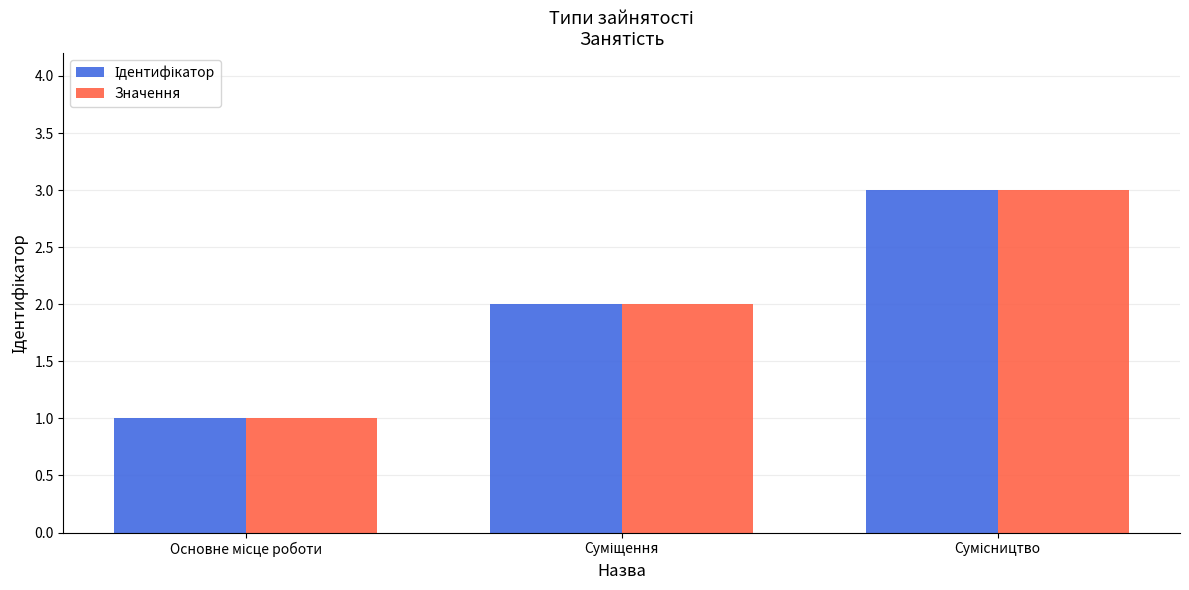

What is the highest value of the Значення series?

3